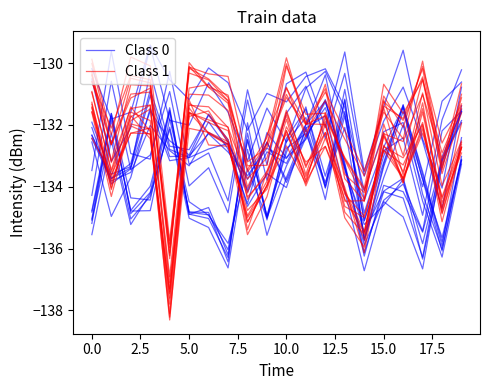

In Class 1, how many points are higher than both neighbors (excluding endpoints)?

6